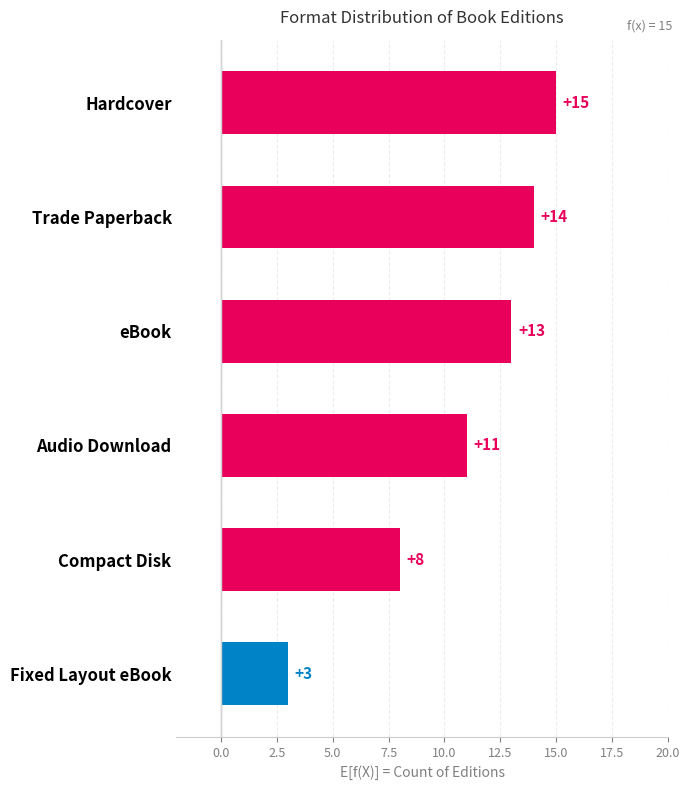

List the labels in order of value, largest first.

Hardcover, Trade Paperback, eBook, Audio Download, Compact Disk, Fixed Layout eBook